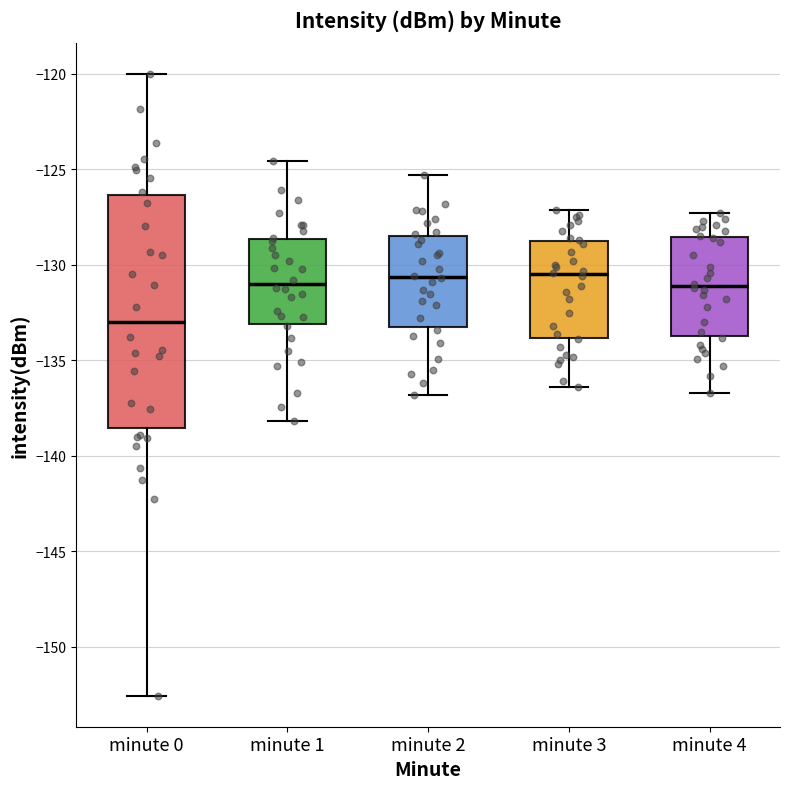

Where does the median line of the box for minute 0 sit on the y-axis? The values are not printed on the chart, so give them approximately, as read against the axis.

-133.0